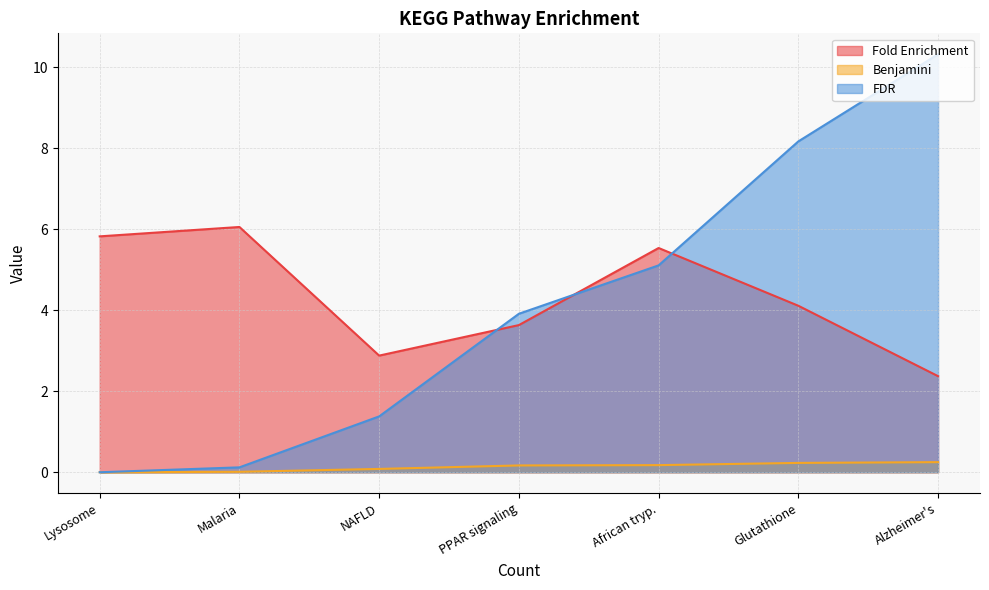

How many lines are shown in the chart?

3